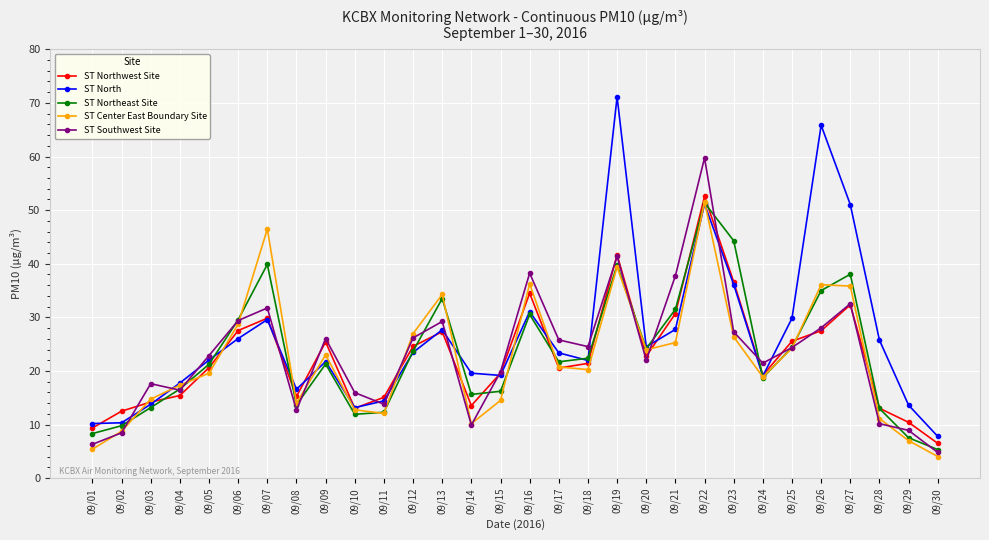

True or false: ST Center East Boundary Site has more than 2 points higher than both neighbors.

True